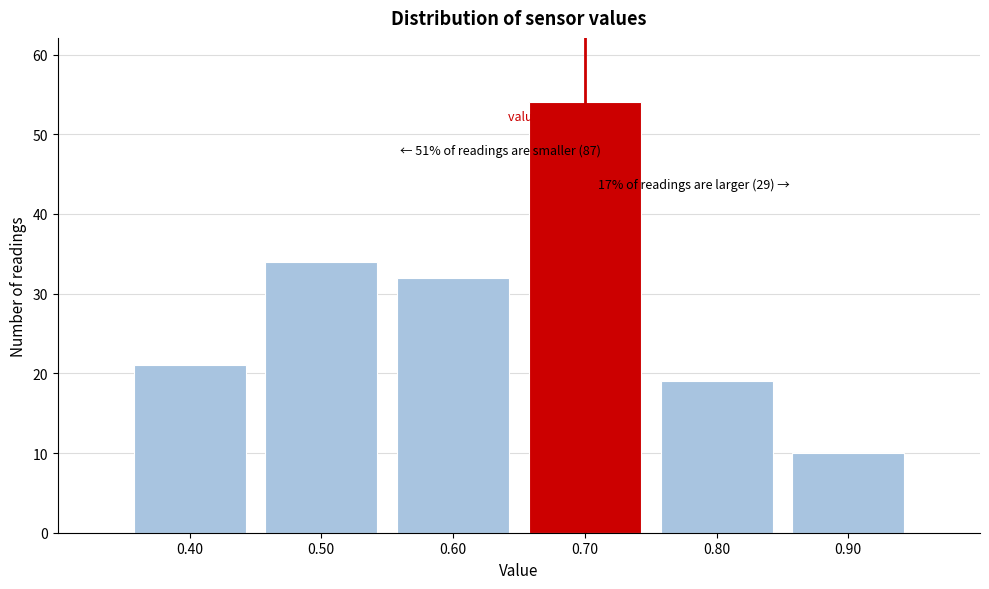

Over which range of the x-axis is the bar tallest?

0.65 to 0.75